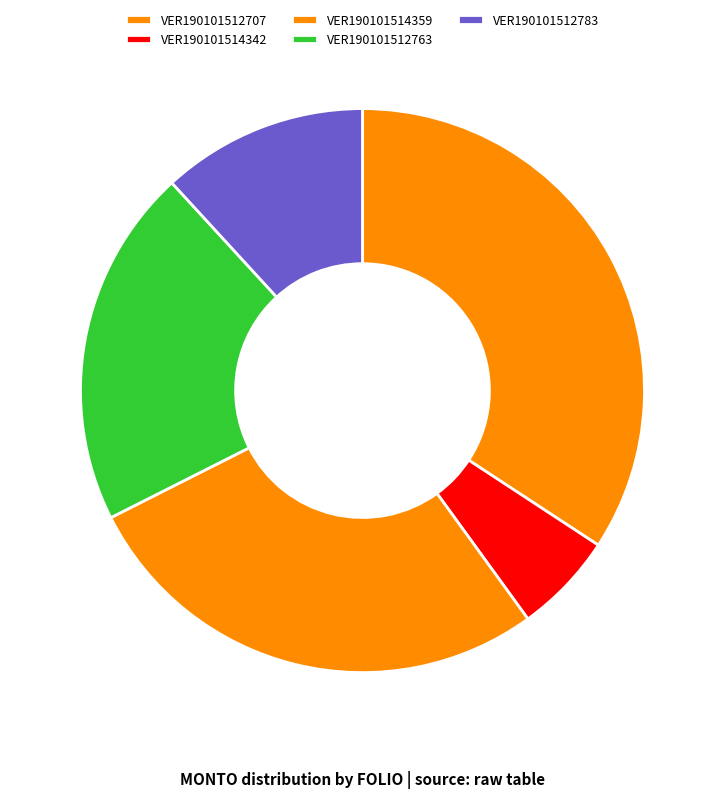

Which slice is the largest?

VER190101512707